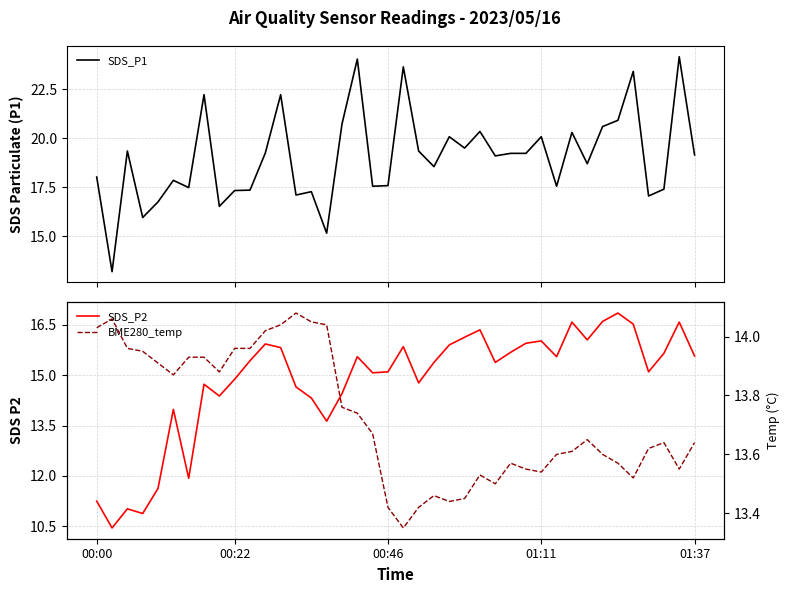

Between 26 and 21, which is larger?

21